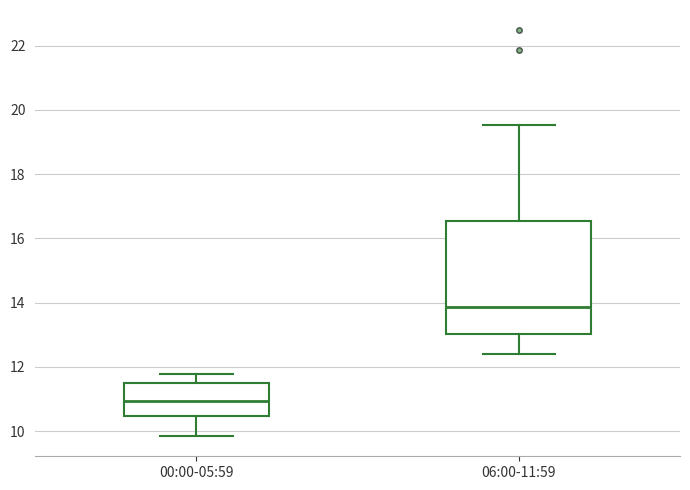

Where does the median line of the box for 00:00-05:59 sit on the y-axis? The values are not printed on the chart, so give them approximately, as read against the axis.

11.0